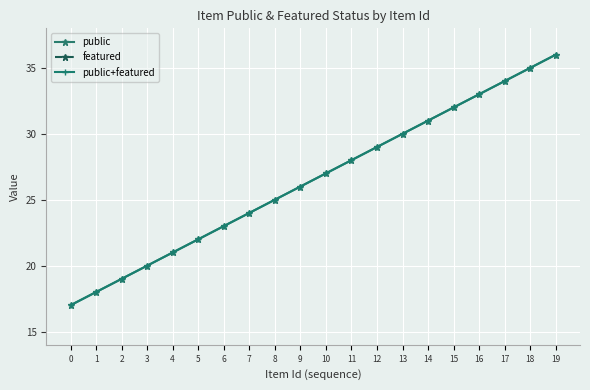

Rank the series by their maximum value, from highest to lowest.

public, public+featured, featured